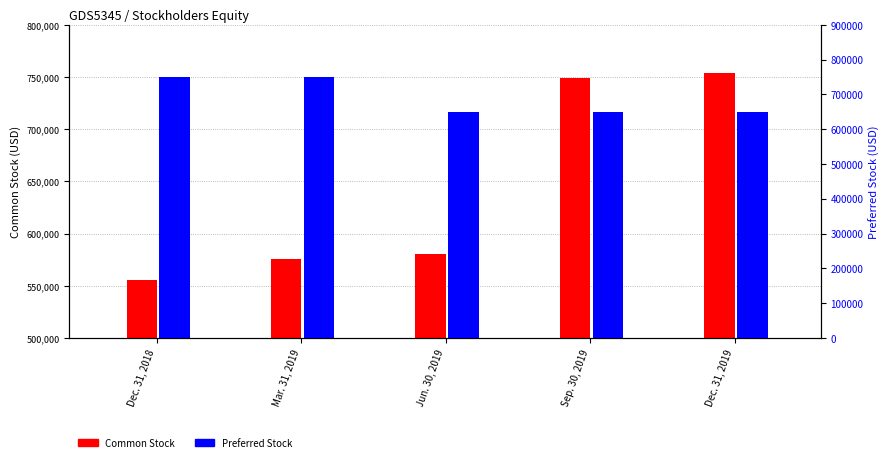

True or false: Preferred Stock has a value of 650000 at Dec. 31, 2019.

True